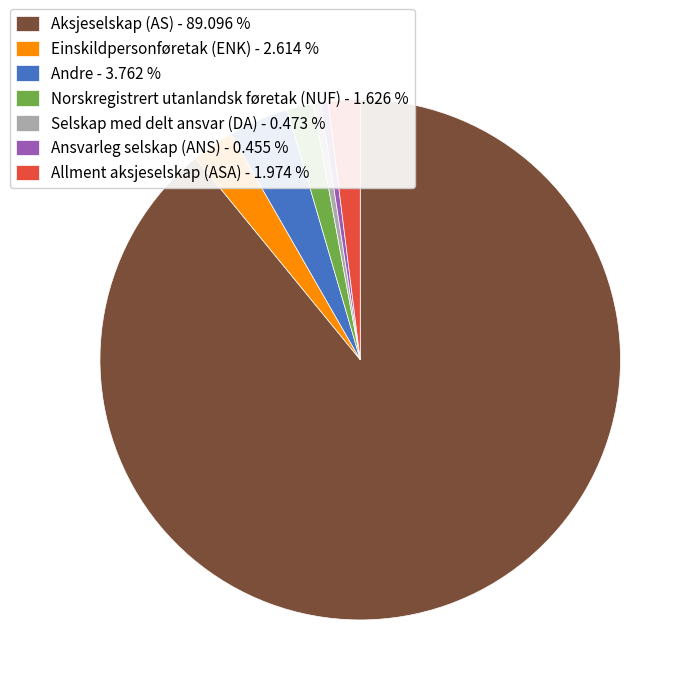

Which slice is the largest?

Aksjeselskap (AS)